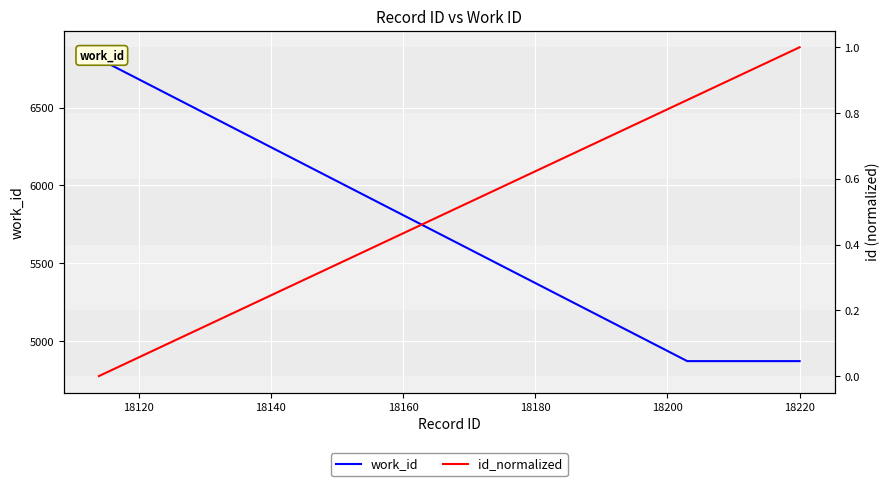

True or false: id_normalized has more than 0 points higher than both neighbors.

False